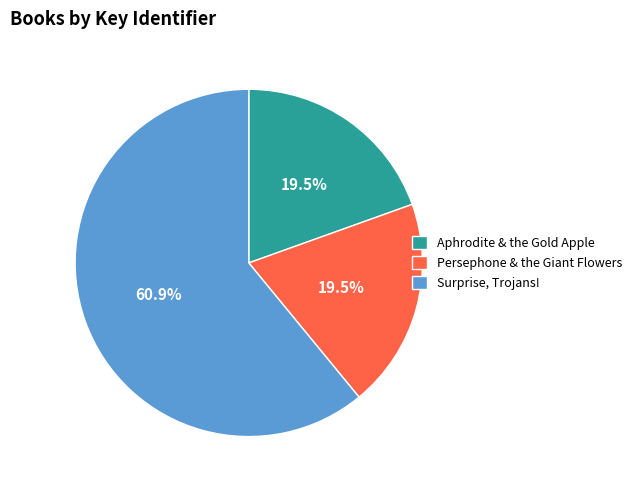

To the nearest percent, what is the combined percentage of Aphrodite & the Gold Apple and Surprise, Trojans!?

80%